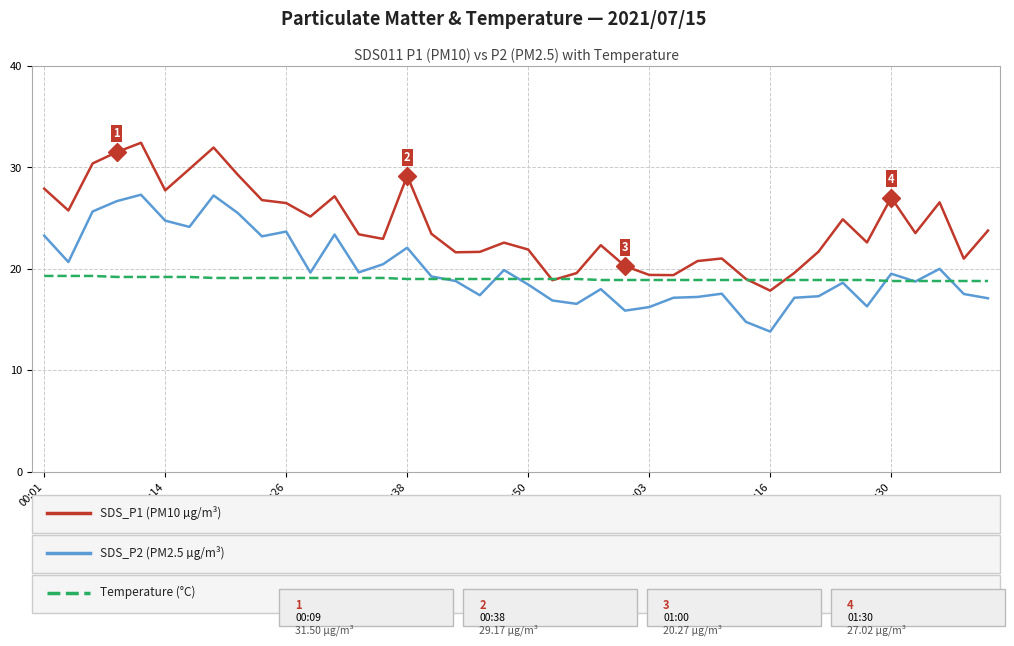

What is the greatest value displayed?

32.4